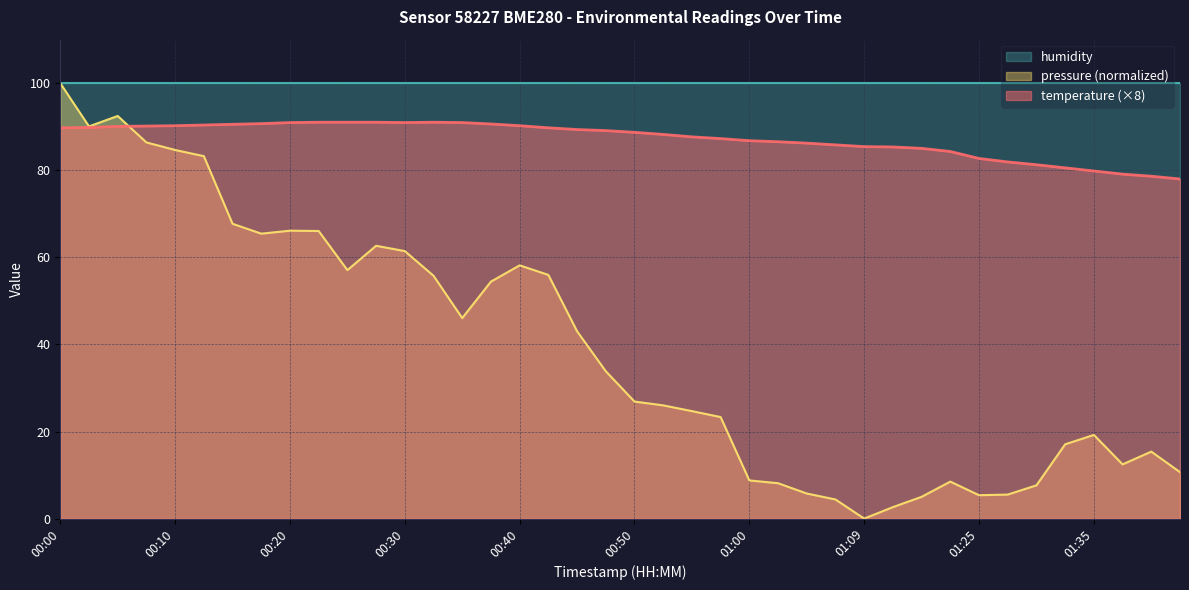

Which category has the lowest value across all series?

01:09